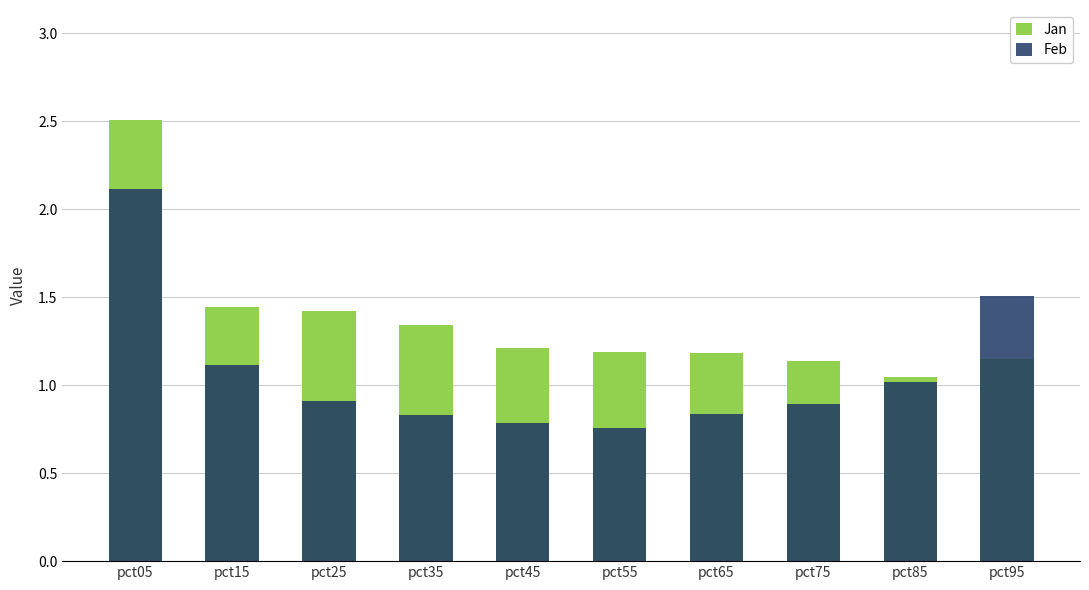

How many data points does each series have?

10